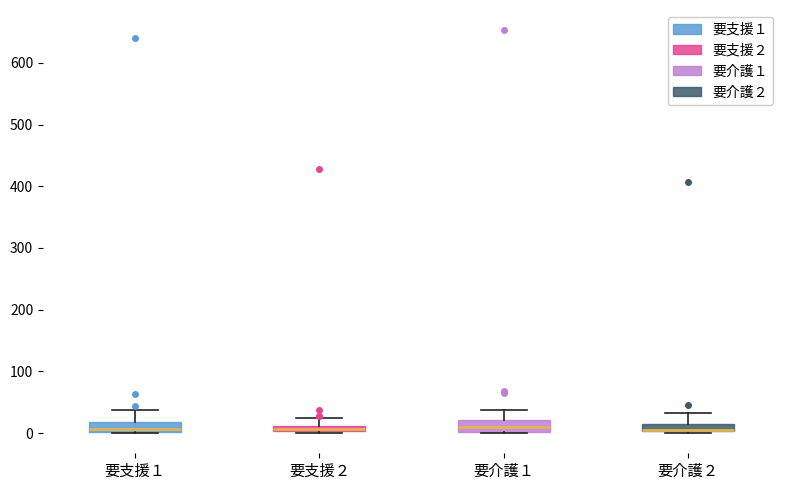

Where is the upper edge of the box for 要介護１ on the y-axis? The values are not printed on the chart, so give them approximately, as read against the axis.

20